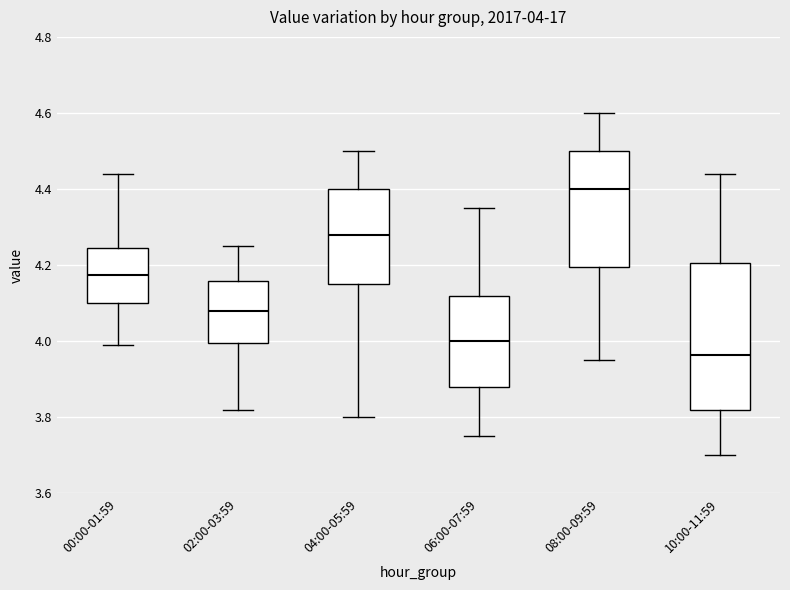

Which box has the highest median line?

08:00-09:59